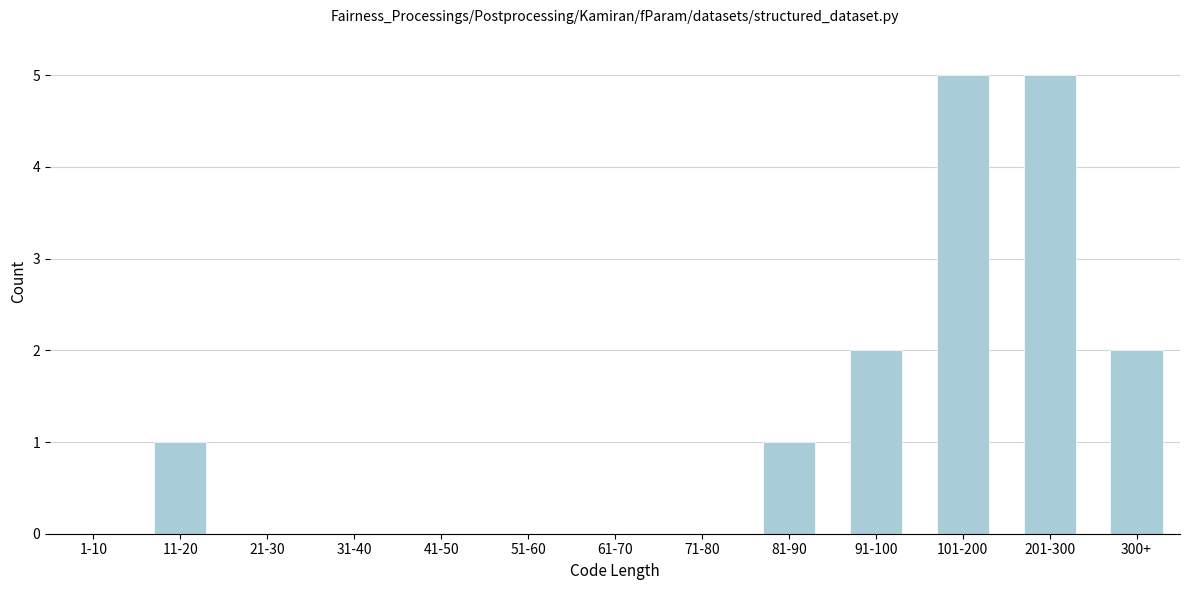

Reading left to right, transcribe all the data shown in this chart.

1-10=0	11-20=1	21-30=0	31-40=0	41-50=0	51-60=0	61-70=0	71-80=0	81-90=1	91-100=2	101-200=5	201-300=5	300+=2